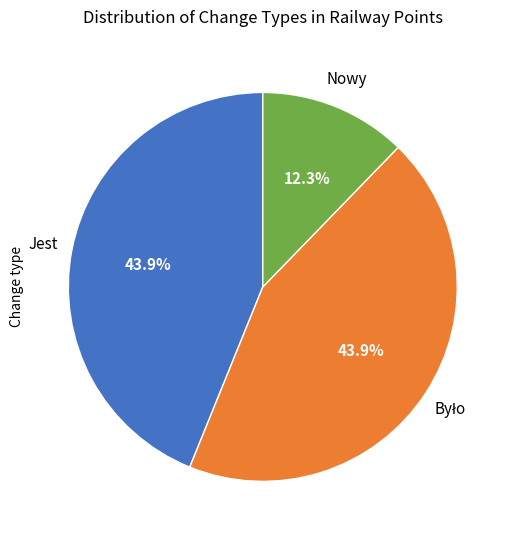

Is there a majority slice in this chart?

No